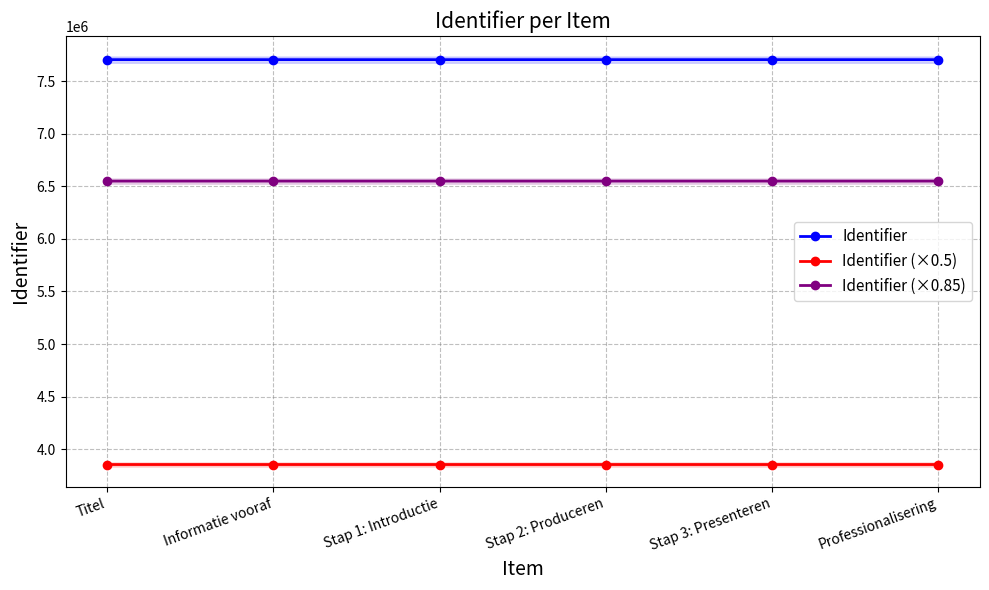

Which label corresponds to the largest value in the chart?

Professionalisering